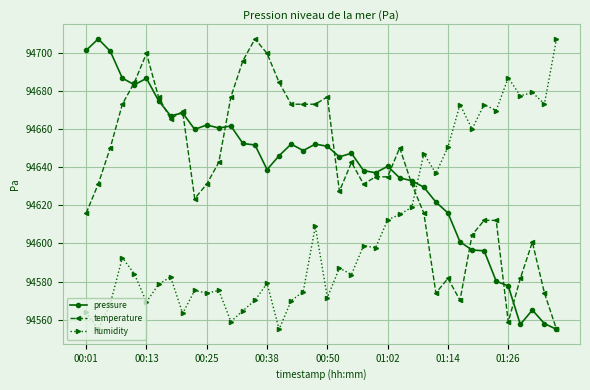

After their last crossing, which series has the higher values: temperature or humidity?

humidity